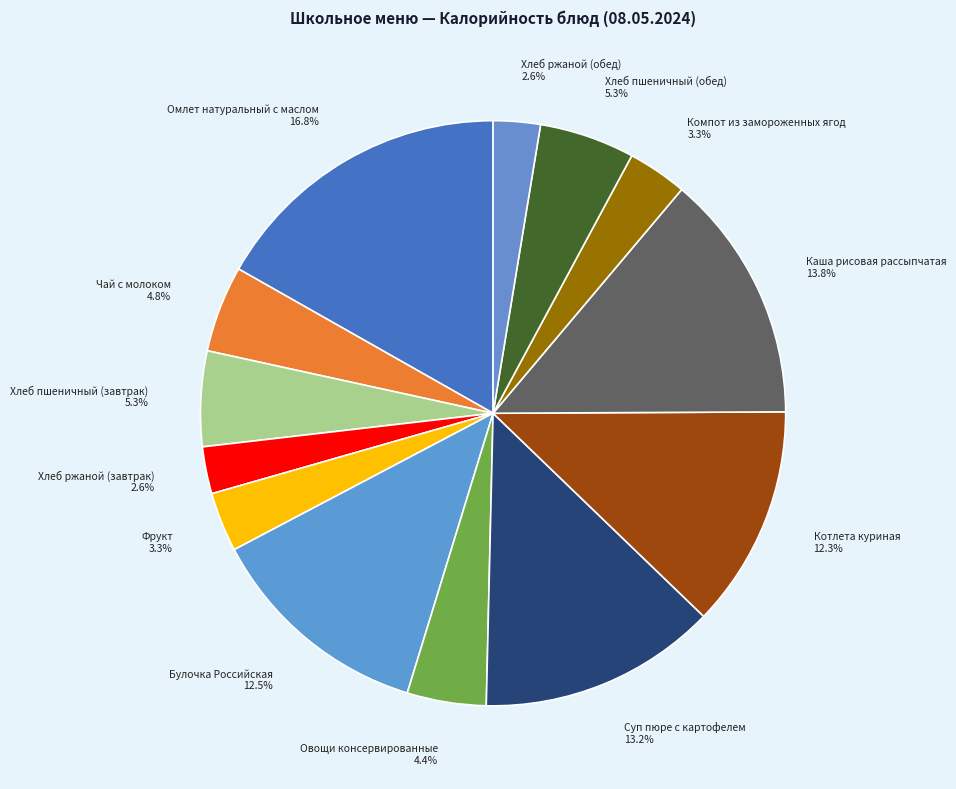

Does Овощи консервированные account for over 50% of the chart?

No